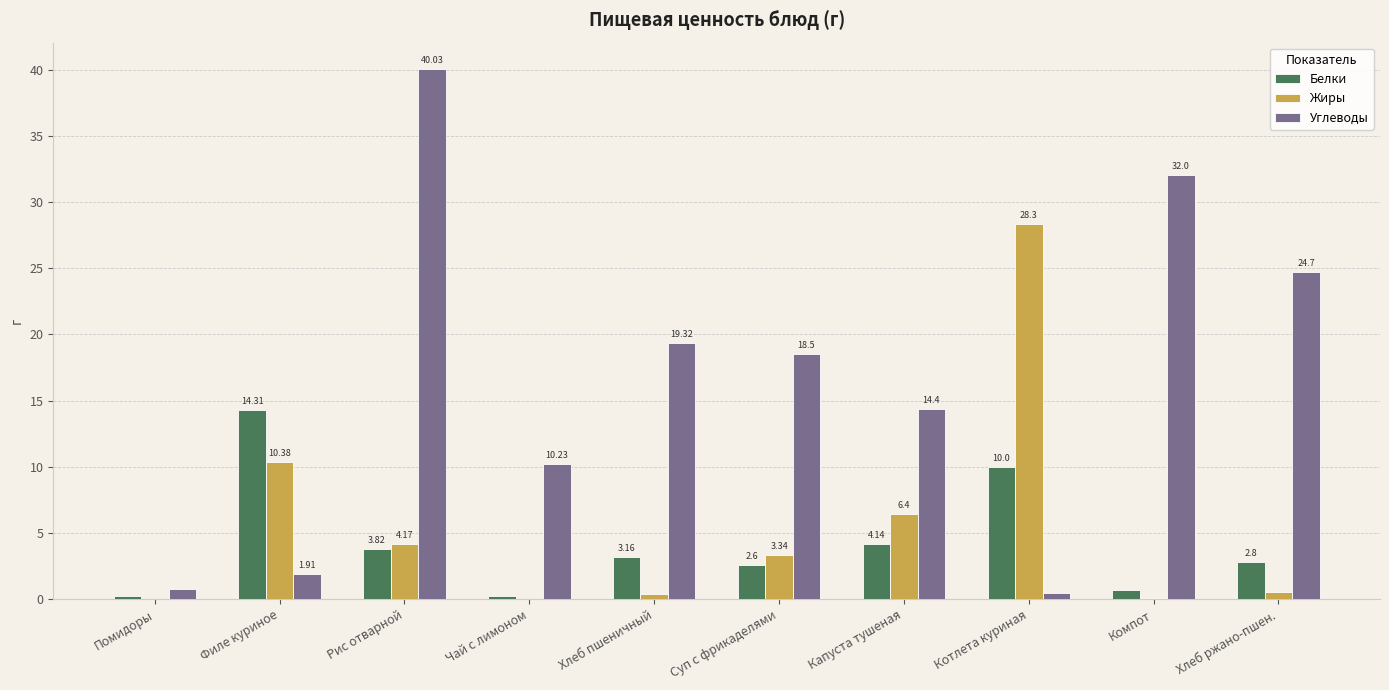

What is the highest value of the Жиры series?

28.3